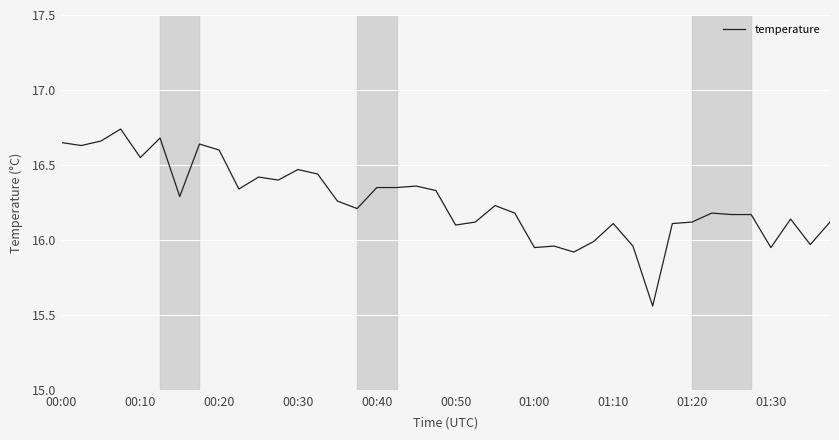

What is the difference between the maximum and minimum values?

1.2